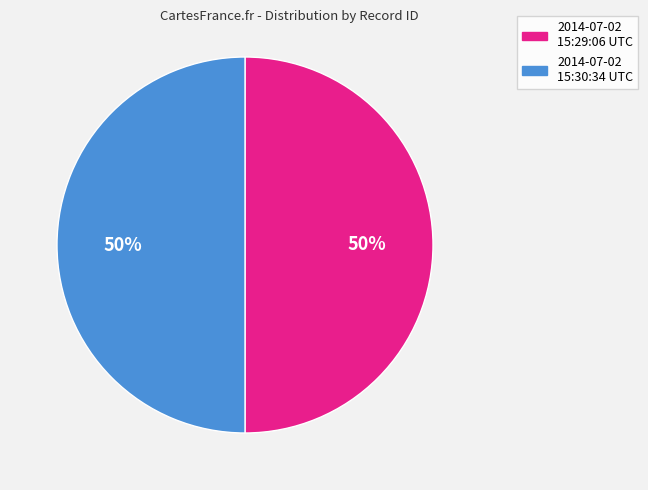

Combined, do 2014-07-02 15:29:06 UTC and 2014-07-02 15:30:34 UTC account for over 50%?

Yes